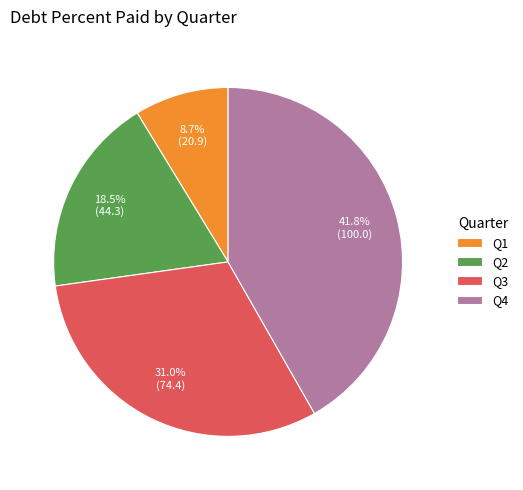

How many slices are in this pie chart?

4